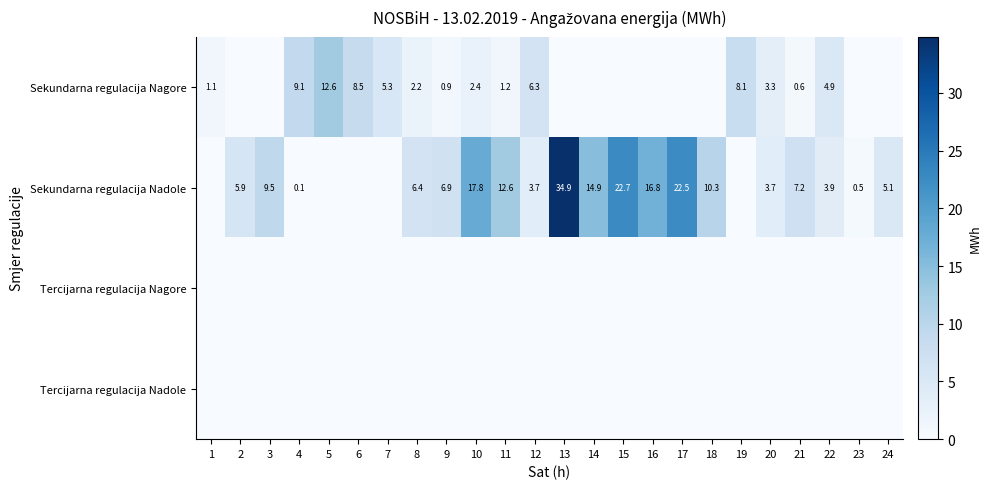

Is the value of Sekundarna regulacija Nagore at 5 greater than the value of Sekundarna regulacija Nadole at 9?

Yes